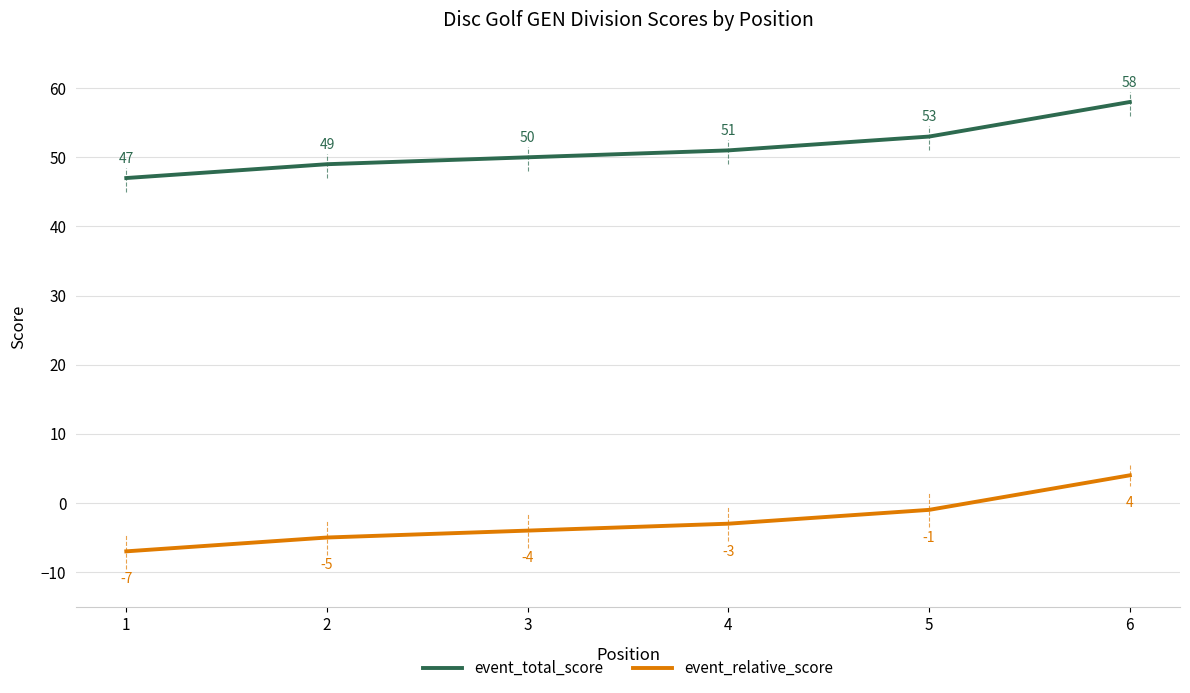

At which category is the sum across all series the highest?

6